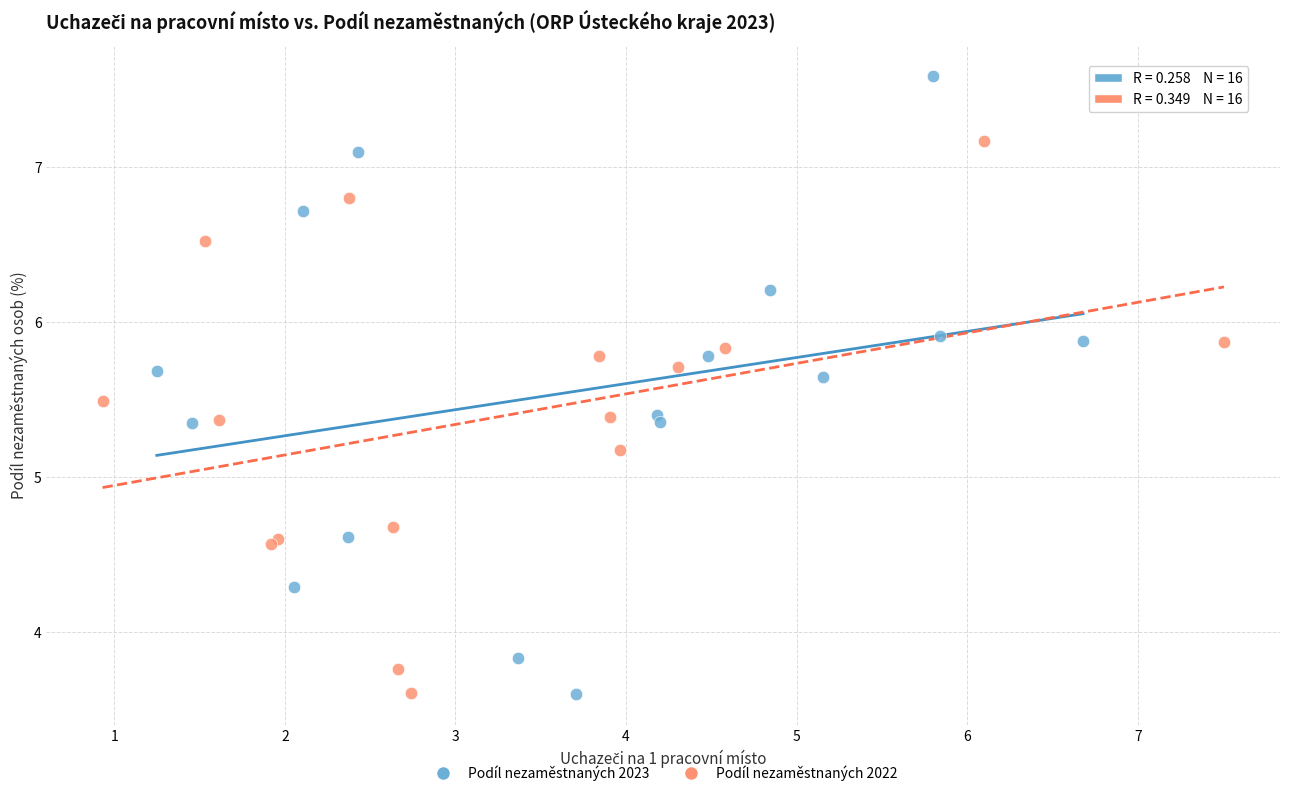

What are all the series names shown in the legend?

Podíl nezaměstnaných 2023, Podíl nezaměstnaných 2022